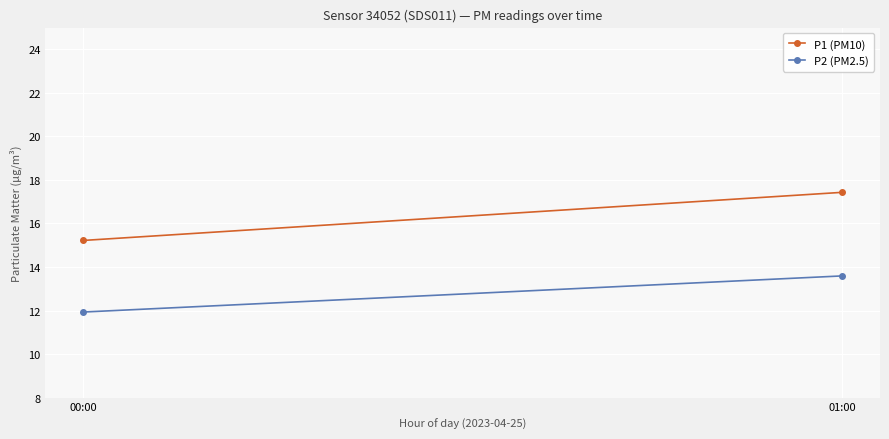

Reading left to right, extract all data points from this chart.

P1 (PM10): 15.2	17.4
P2 (PM2.5): 11.9	13.6